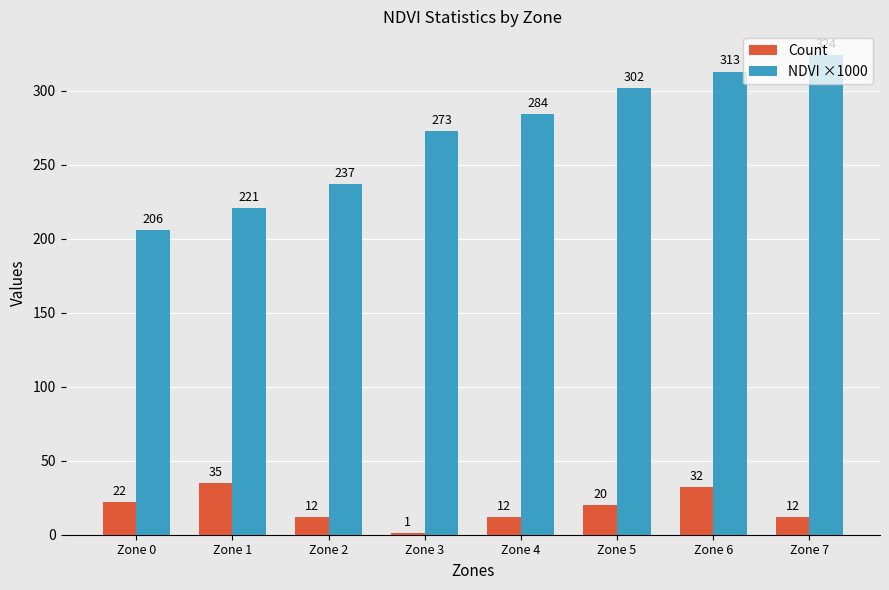

How many groups of bars are there?

8